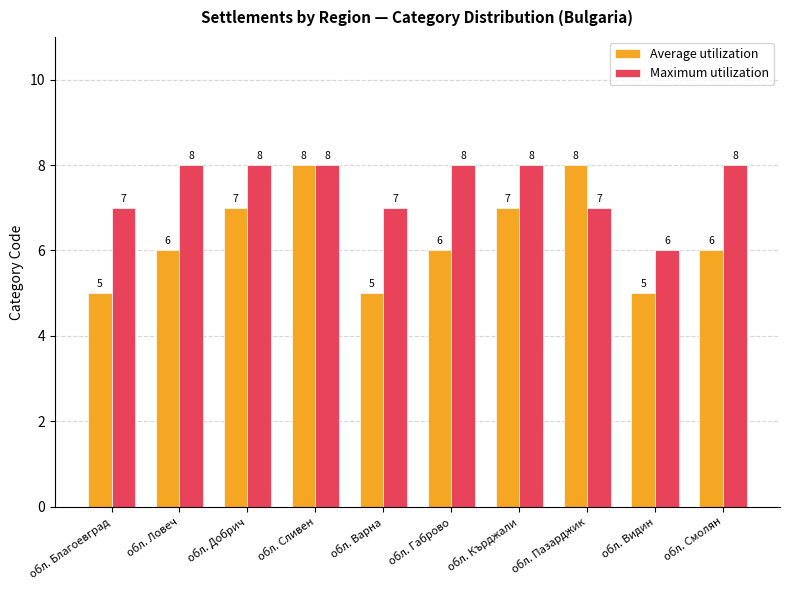

Reading left to right, list all the values displayed in this chart.

Average utilization: 5	6	7	8	5	6	7	8	5	6
Maximum utilization: 7	8	8	8	7	8	8	7	6	8